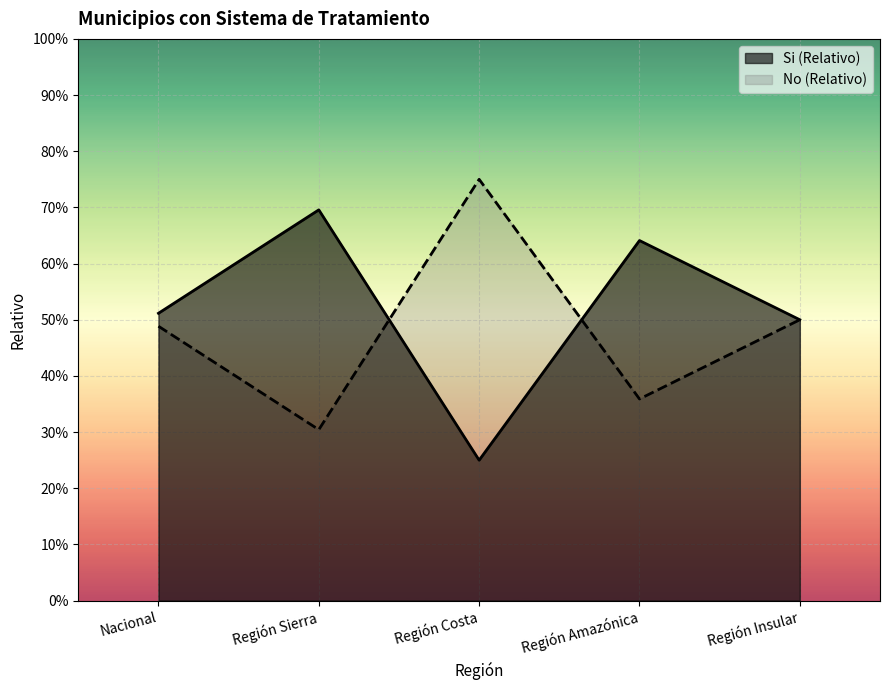

What is the label of the 5th point from the left?

Región Insular